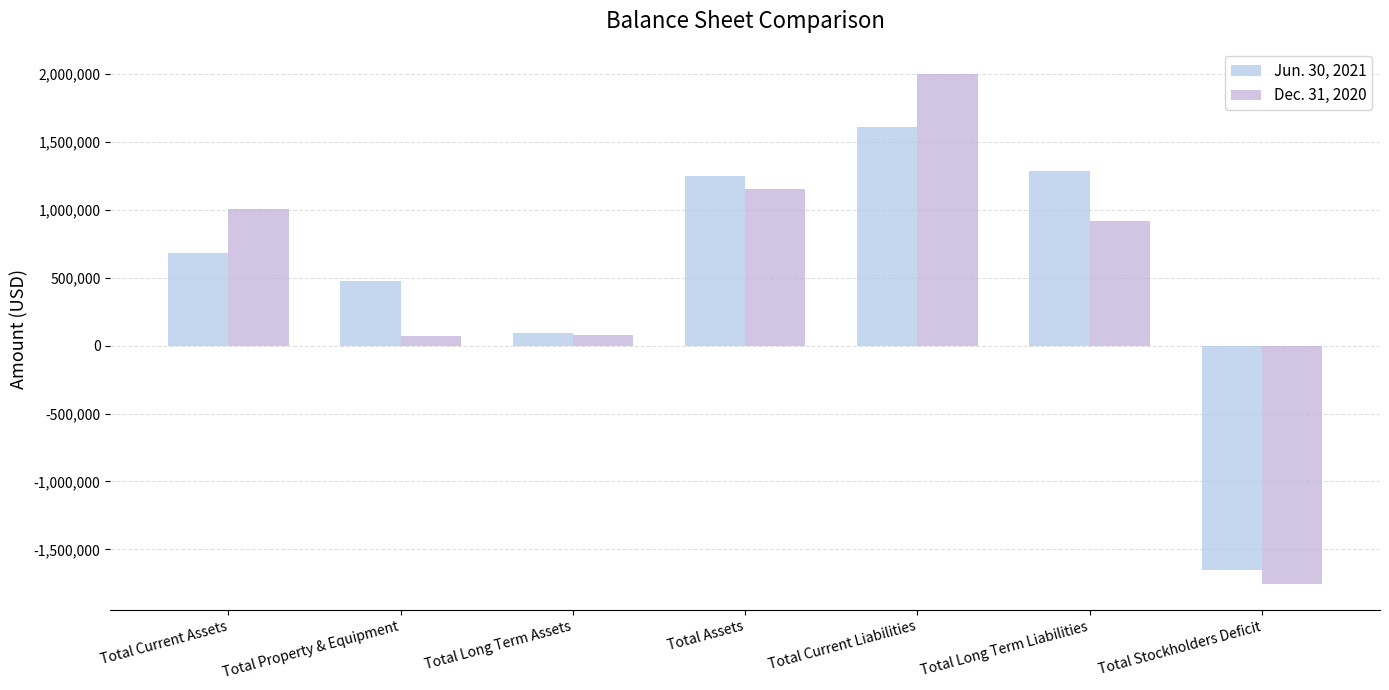

True or false: Dec. 31, 2020 has a value of 118637 at Total Property & Equipment.

False